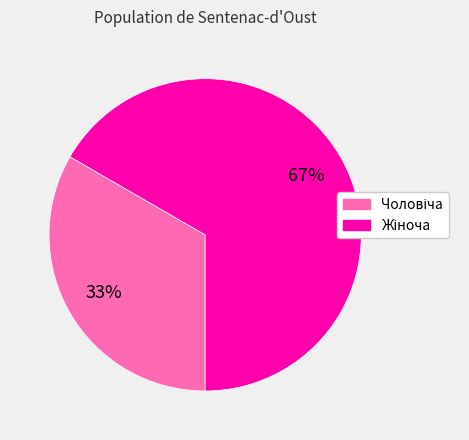

Count the number of slices in the pie.

2